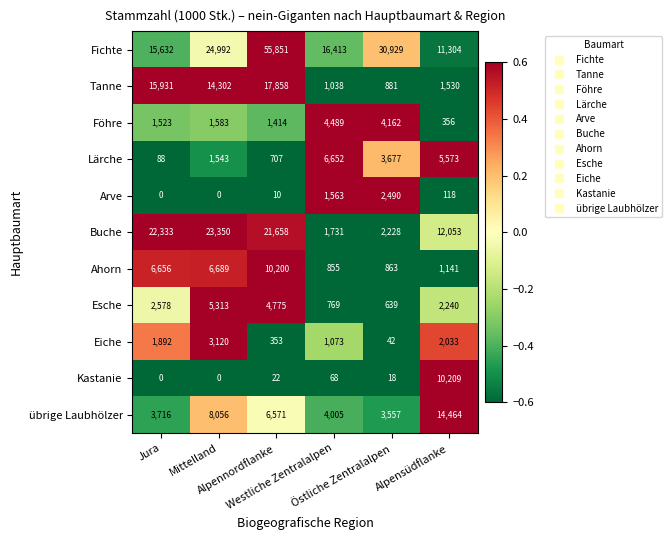

What is the average value of the Buche series?

13892